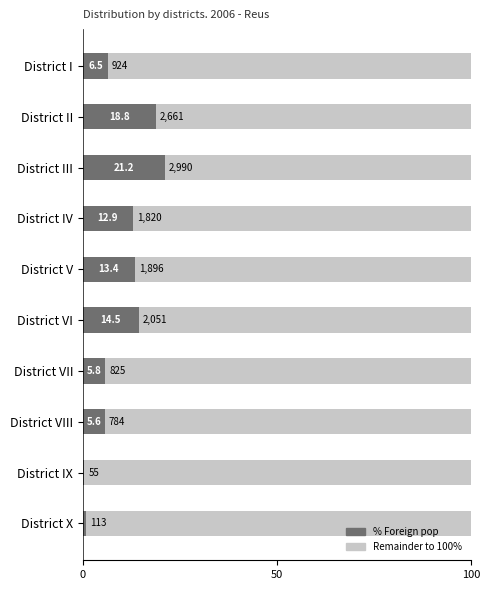

The Remainder series shows 94.4 at District VIII. True or false?

True